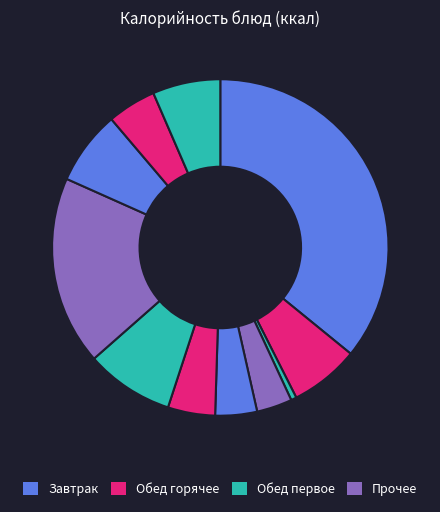

How many segments does this pie chart have?

11